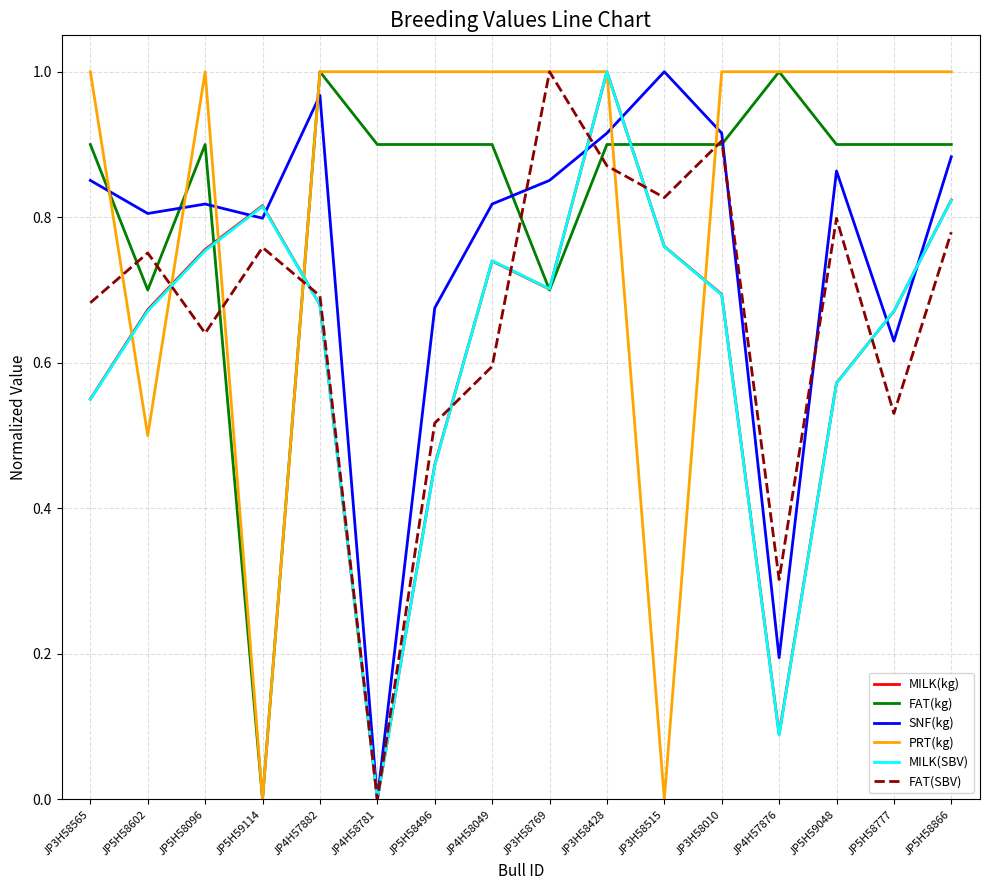

What position from the right is JP5H59114?

13